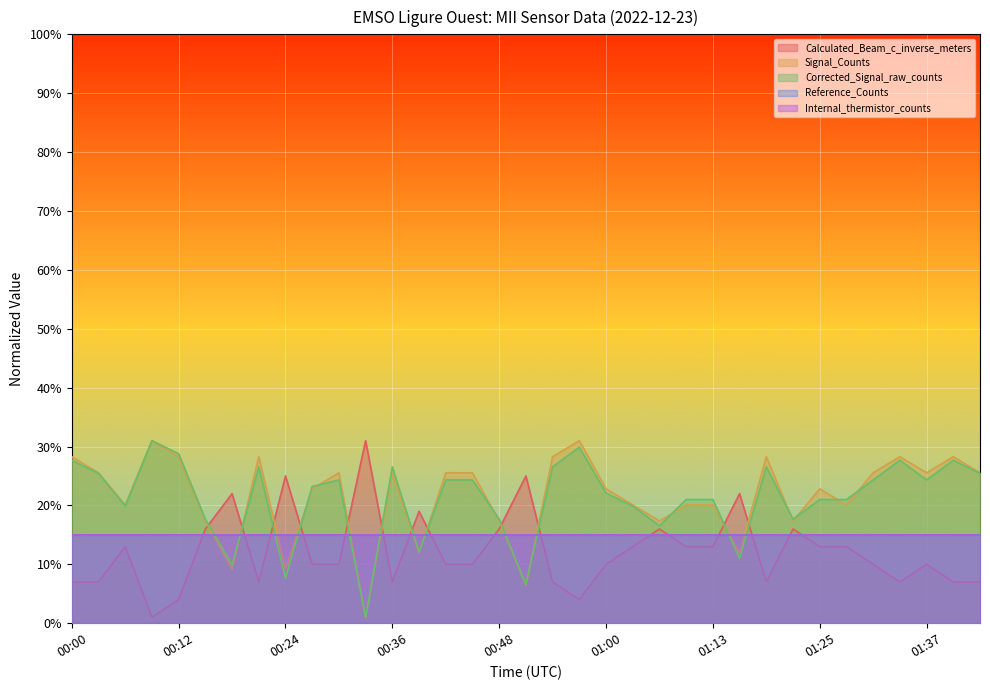

At how many categories does at least one series exceed 17?

35